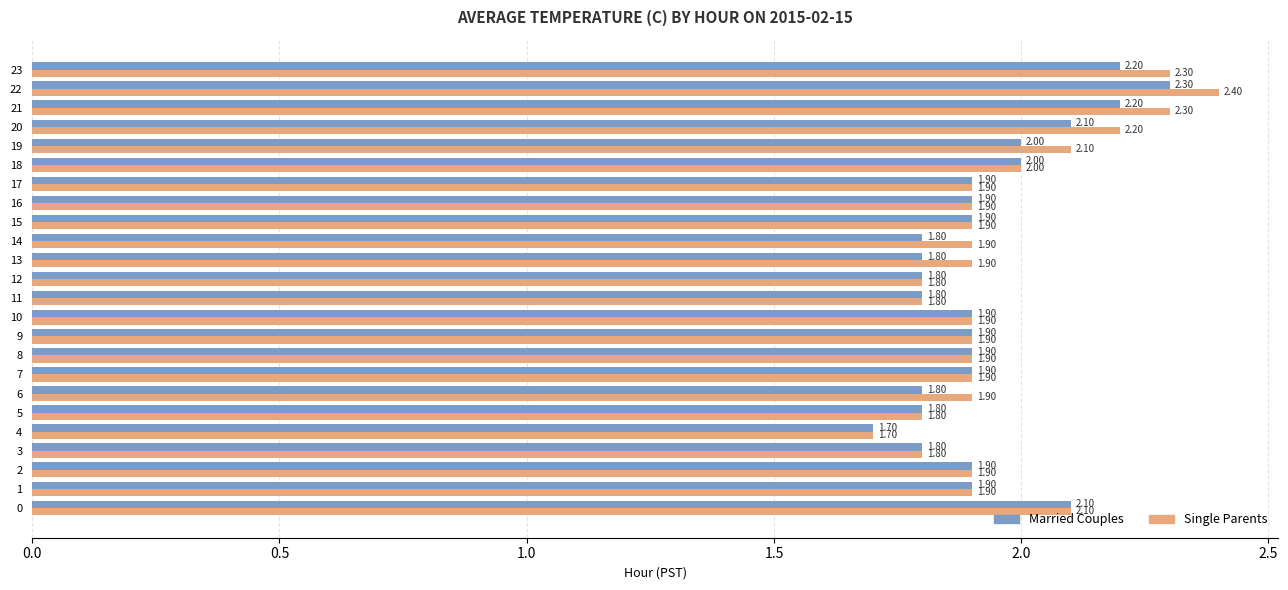

List the series in order of their overall mean, highest first.

Single Parents, Married Couples